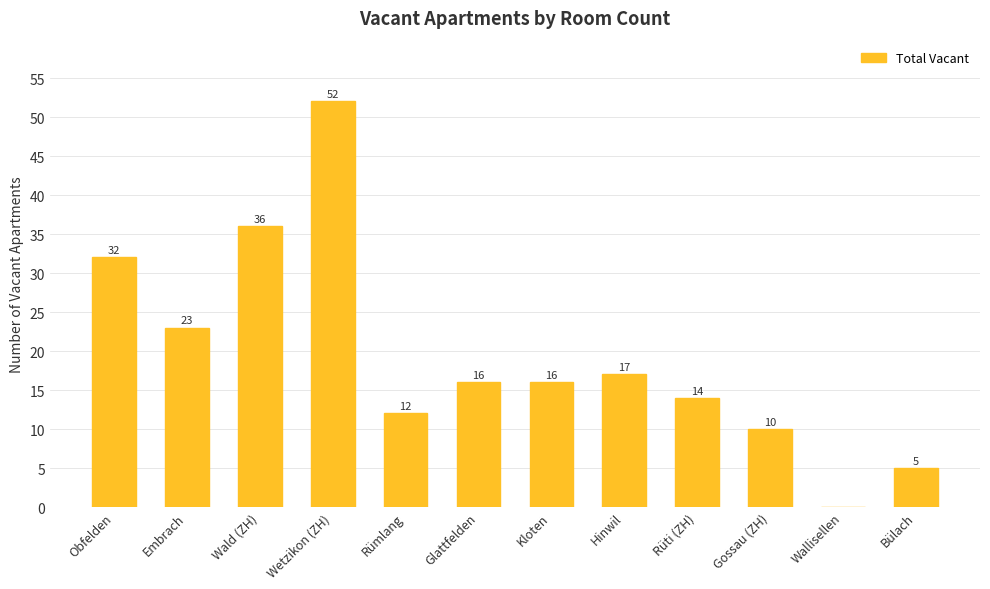

Between Rümlang and Obfelden, which is larger?

Obfelden